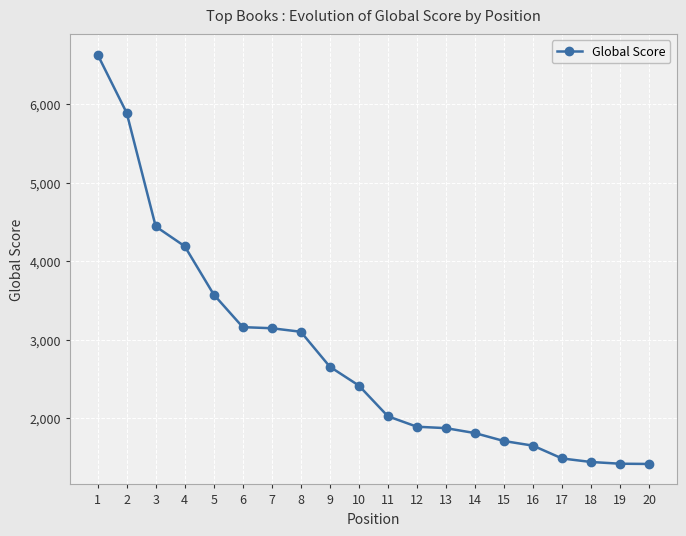

The value at 4 is 7319. True or false?

False